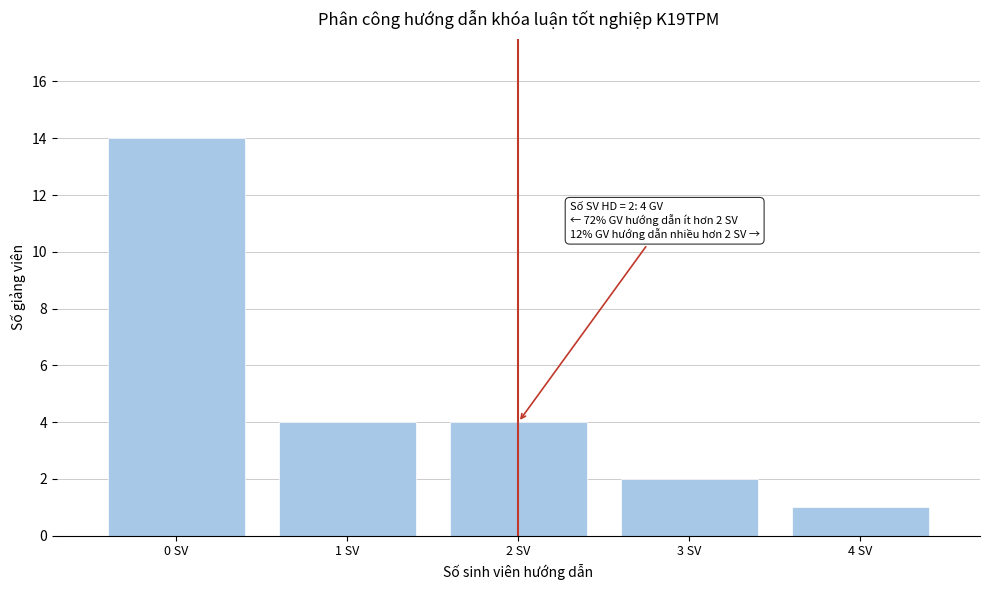

Which range on the x-axis has the tallest bar?

-0.5 to 0.5